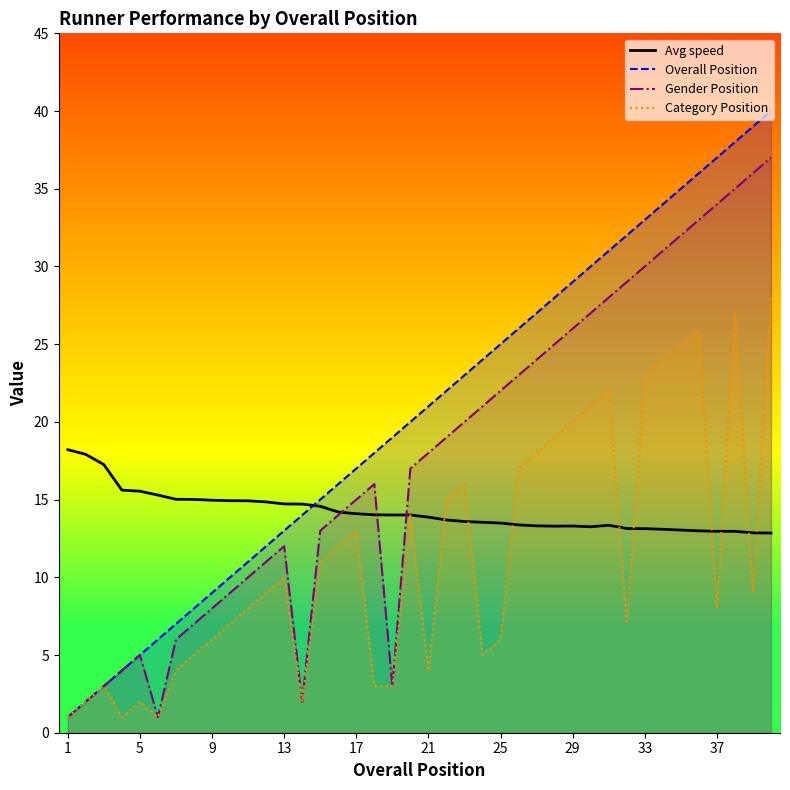

What are all the series names shown in the legend?

Avg speed, Overall Position, Gender Position, Category Position